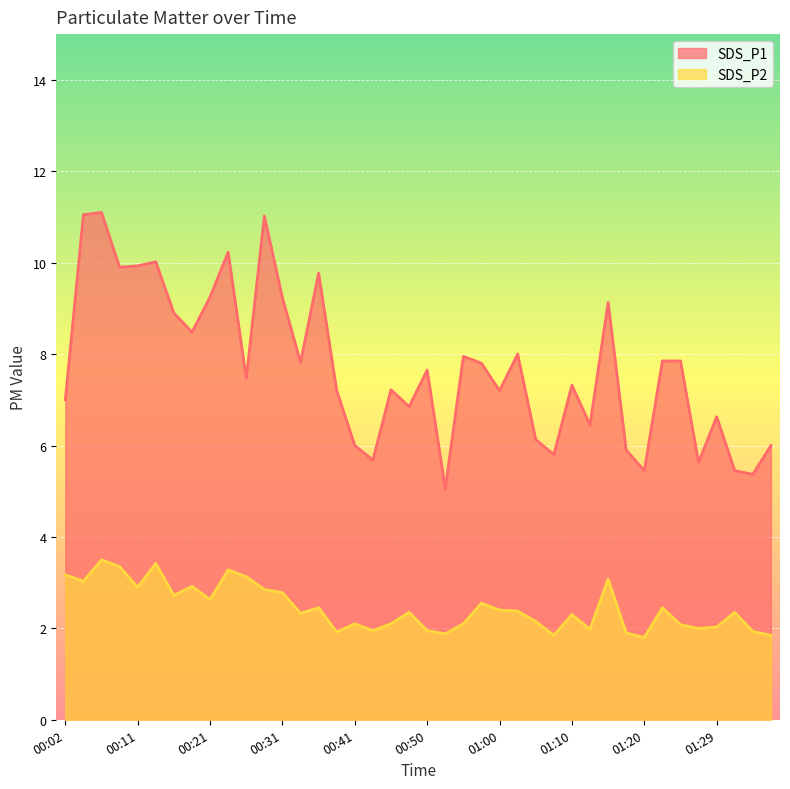

Reading right to left, extract all data points from this chart.

SDS_P1: 6.0	5.4	5.5	6.6	5.6	7.8	7.8	5.5	5.9	9.1	6.5	7.3	5.8	6.1	8.0	7.2	7.8	8.0	5.0	7.7	6.8	7.2	5.7	6.0	7.2	9.8	7.8	9.2	11.0	7.5	10.2	9.2	8.5	8.9	10.0	9.9	9.9	11.1	11.1	7.0
SDS_P2: 1.9	1.9	2.4	2.0	2.0	2.1	2.5	1.8	1.9	3.1	2.0	2.3	1.9	2.1	2.4	2.4	2.5	2.1	1.9	1.9	2.4	2.1	1.9	2.1	1.9	2.5	2.3	2.8	2.9	3.1	3.3	2.6	2.9	2.7	3.4	2.9	3.4	3.5	3.0	3.2